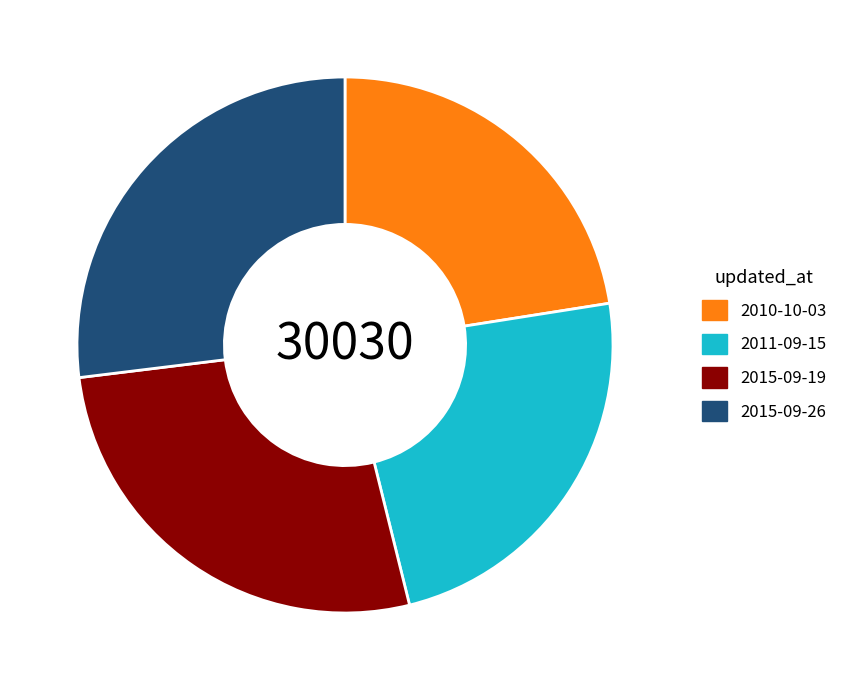

Do 2011-09-15 and 2010-10-03 together represent more than half of the pie?

No